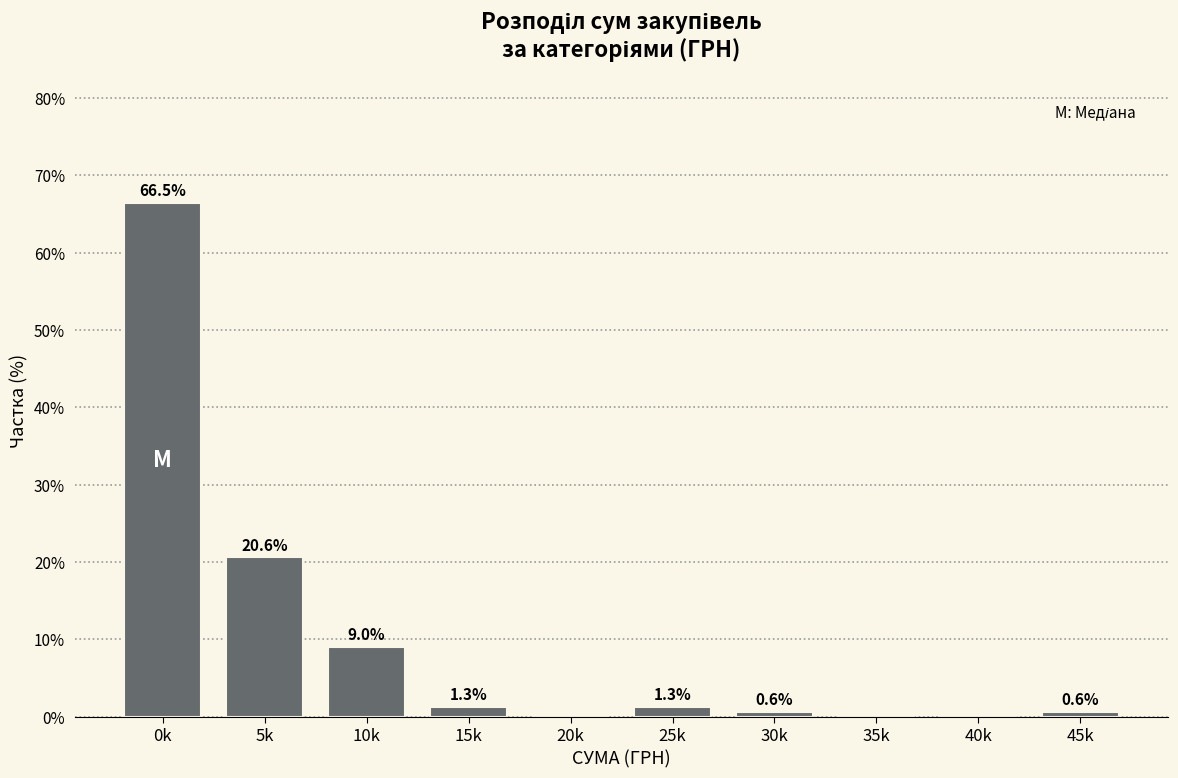

Reading right to left, list all the values displayed in this chart.

45k=0.6	40k=0.0	35k=0.0	30k=0.6	25k=1.3	20k=0.0	15k=1.3	10k=9.0	5k=20.6	0k=66.5